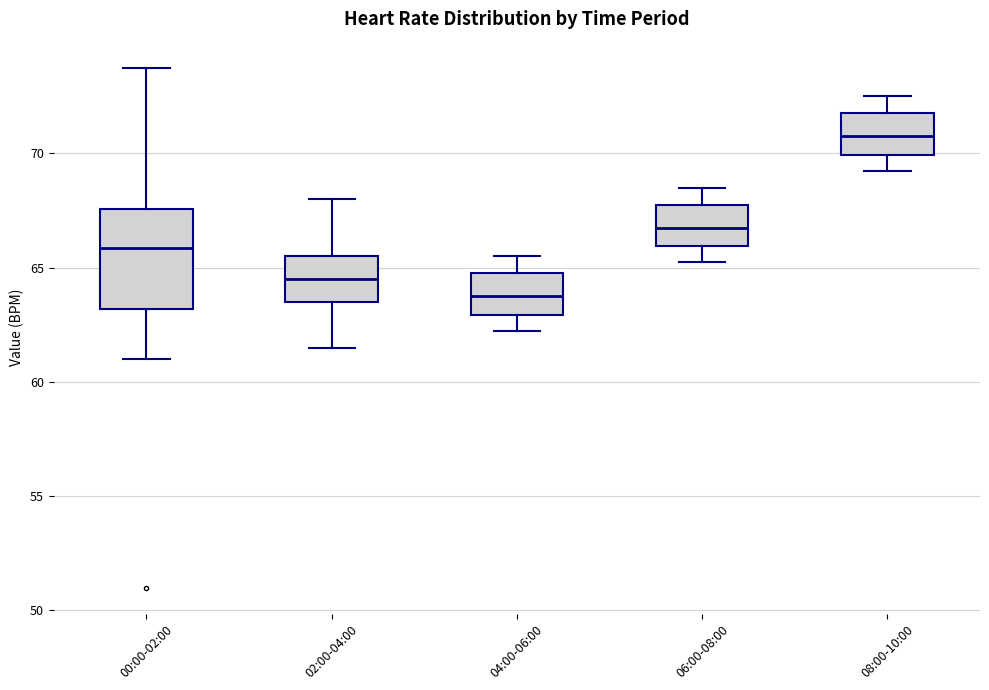

Which box's median line is the highest?

08:00-10:00